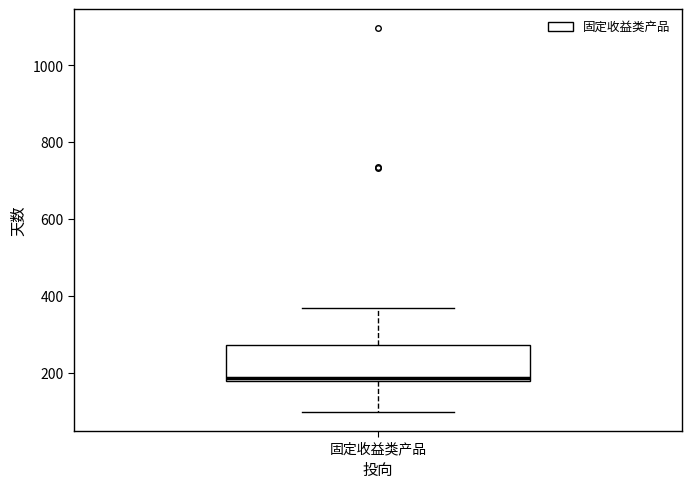

Transcribe this box plot: give where the median line is, the range the box spans, and where the two whiskers end, as read against the y-axis. The values are not printed on the chart, so give them approximately, as read against the axis.

median 180 (just above the box's lower edge), box 180 to 280, whiskers 100 to 360